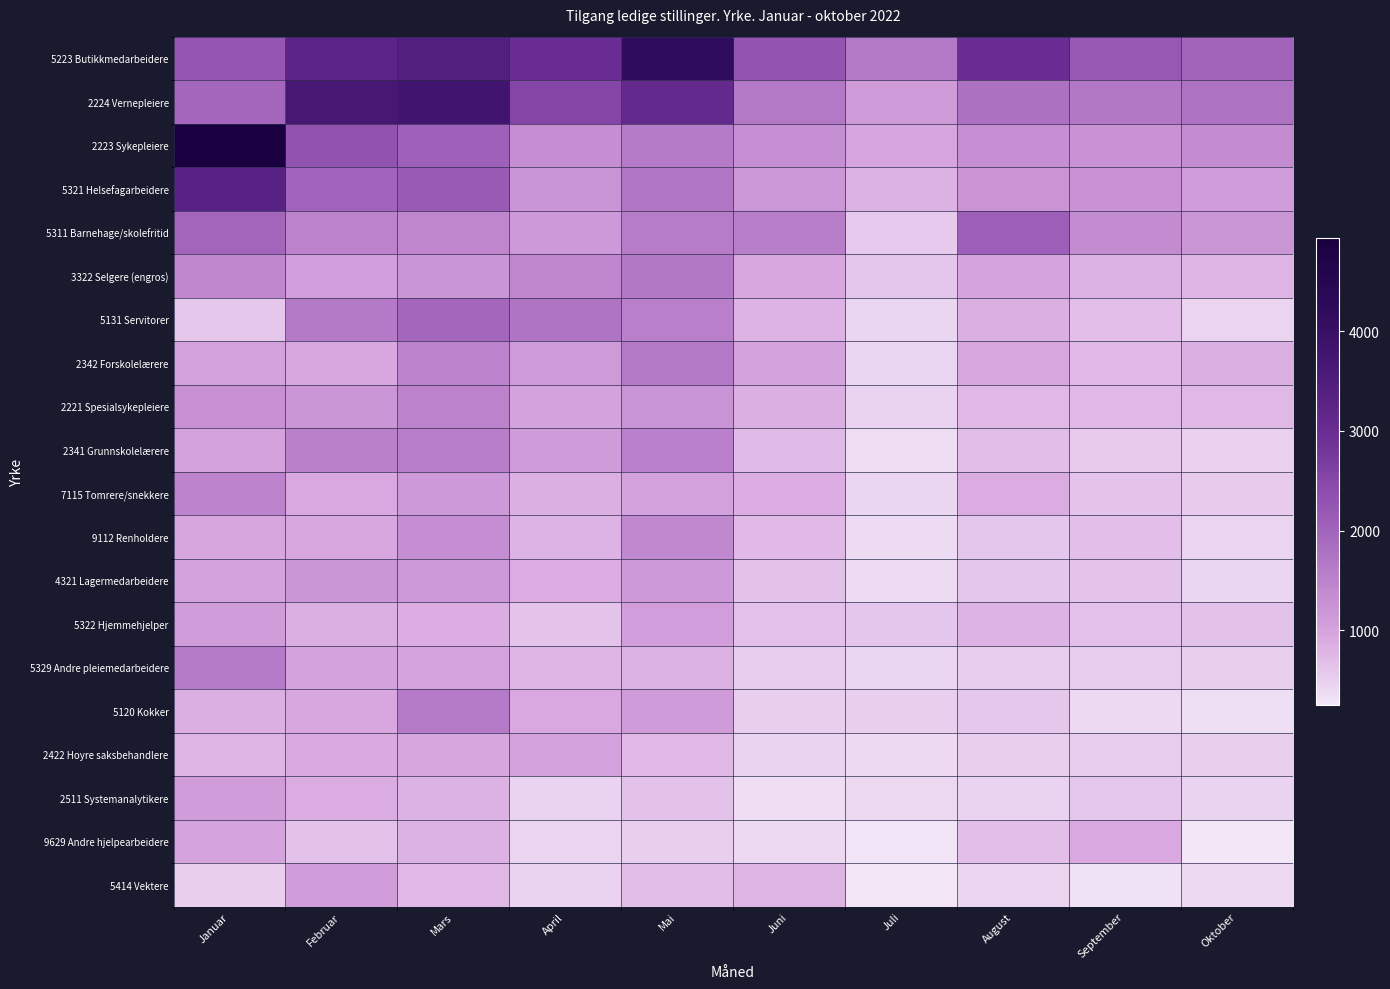

Reading right to left, transcribe all the data shown in this chart.

5223 Butikkmedarbeidere: Oktober=1999	September=2205	August=3007	Juli=1673	Juni=2281	Mai=4165	April=2996	Mars=3423	Februar=3260	Januar=2259
2224 Vernepleiere: Oktober=1752	September=1680	August=1784	Juli=1143	Juni=1674	Mai=3113	April=2525	Mars=3791	Februar=3653	Januar=1960
2223 Sykepleiere: Oktober=1356	September=1261	August=1311	Juli=972	Juni=1303	Mai=1614	April=1313	Mars=2073	Februar=2313	Januar=4931
5321 Helsefagarbeidere: Oktober=1108	September=1269	August=1256	Juli=819	Juni=1179	Mai=1731	April=1215	Mars=2169	Februar=2015	Januar=3331
5311 Barnehage/skolefritid: Oktober=1187	September=1357	August=2111	Juli=578	Juni=1580	Mai=1597	April=1165	Mars=1458	Februar=1503	Januar=1985
3322 Selgere (engros): Oktober=792	September=828	August=994	Juli=608	Juni=939	Mai=1680	April=1453	Mars=1206	Februar=1081	Januar=1435
5131 Servitorer: Oktober=442	September=675	August=852	Juli=421	Juni=808	Mai=1553	April=1743	Mars=1955	Februar=1624	Januar=587
2342 Forskolelærere: Oktober=851	September=744	August=934	Juli=433	Juni=1006	Mai=1677	April=1147	Mars=1512	Februar=939	Januar=1020
2221 Spesialsykepleiere: Oktober=747	September=760	August=759	Juli=459	Juni=837	Mai=1227	April=1003	Mars=1506	Februar=1190	Januar=1292
2341 Grunnskolelærere: Oktober=488	September=547	August=691	Juli=350	Juni=710	Mai=1562	April=1112	Mars=1576	Februar=1538	Januar=1036
7115 Tomrere/snekkere: Oktober=549	September=620	August=889	Juli=433	Juni=861	Mai=1025	April=840	Mars=1161	Februar=915	Januar=1491
9112 Renholdere: Oktober=446	September=685	August=614	Juli=376	Juni=739	Mai=1412	April=810	Mars=1313	Februar=935	Januar=953
4321 Lagermedarbeidere: Oktober=433	September=627	August=602	Juli=362	Juni=647	Mai=1162	April=886	Mars=1163	Februar=1198	Januar=1007
5322 Hjemmehjelper: Oktober=648	September=656	August=807	Juli=615	Juni=658	Mai=1081	April=623	Mars=870	Februar=845	Januar=1111
5329 Andre pleiemedarbeidere: Oktober=493	September=540	August=543	Juli=427	Juni=510	Mai=836	April=767	Mars=988	Februar=1018	Januar=1613
5120 Kokker: Oktober=329	September=396	August=583	Juli=496	Juni=506	Mai=1114	April=918	Mars=1609	Februar=944	Januar=839
2422 Hoyre saksbehandlere: Oktober=503	September=543	August=506	Juli=383	Juni=466	Mai=746	April=1026	Mars=950	Februar=905	Januar=785
2511 Systemanalytikere: Oktober=470	September=582	August=460	Juli=408	Juni=351	Mai=636	April=455	Mars=836	Februar=879	Januar=1094
9629 Andre hjelpearbeidere: Oktober=268	September=916	August=682	Juli=283	Juni=381	Mai=499	April=447	Mars=836	Februar=652	Januar=998
5414 Vektere: Oktober=395	September=291	August=444	Juli=252	Juni=790	Mai=694	April=454	Mars=758	Februar=1109	Januar=495